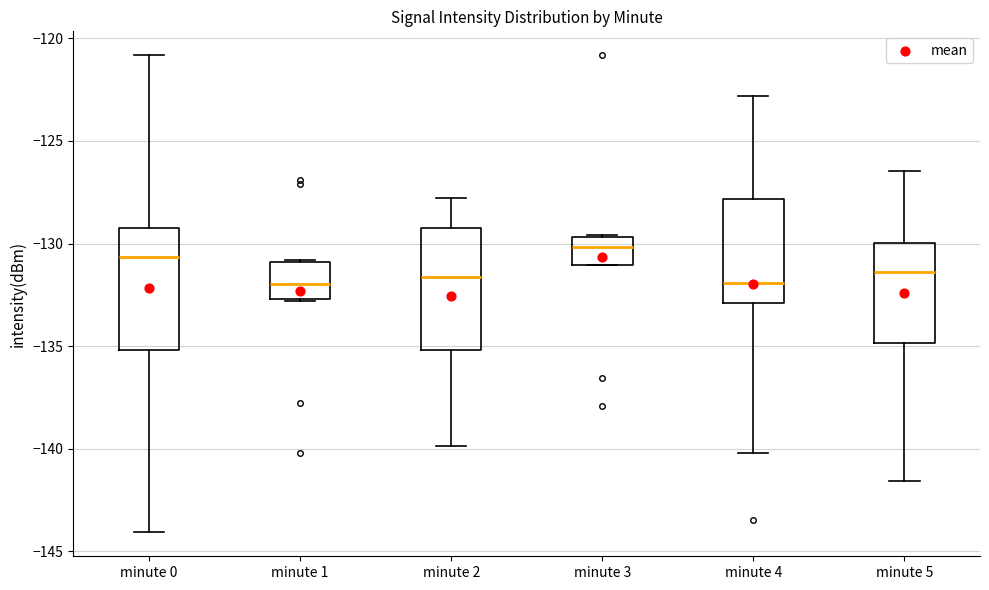

Where is the upper edge of the box for minute 4 on the y-axis? The values are not printed on the chart, so give them approximately, as read against the axis.

-128.0